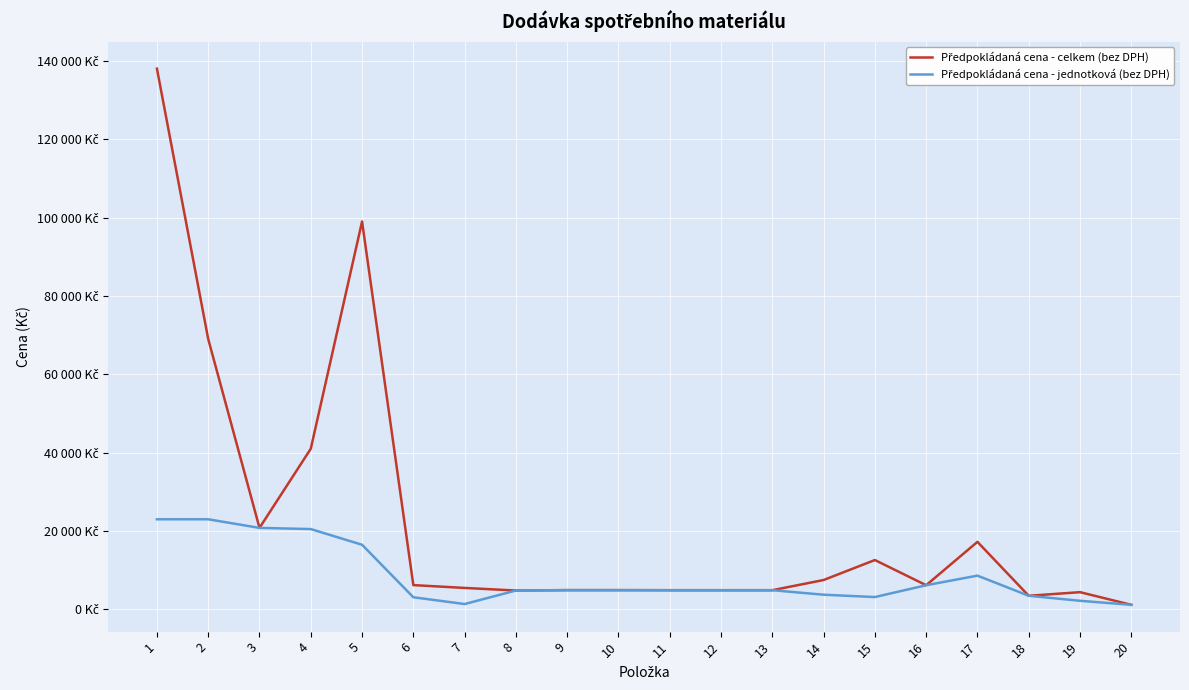

The value of Předpokládaná cena - celkem (bez DPH) at 14 is 7500. True or false?

True